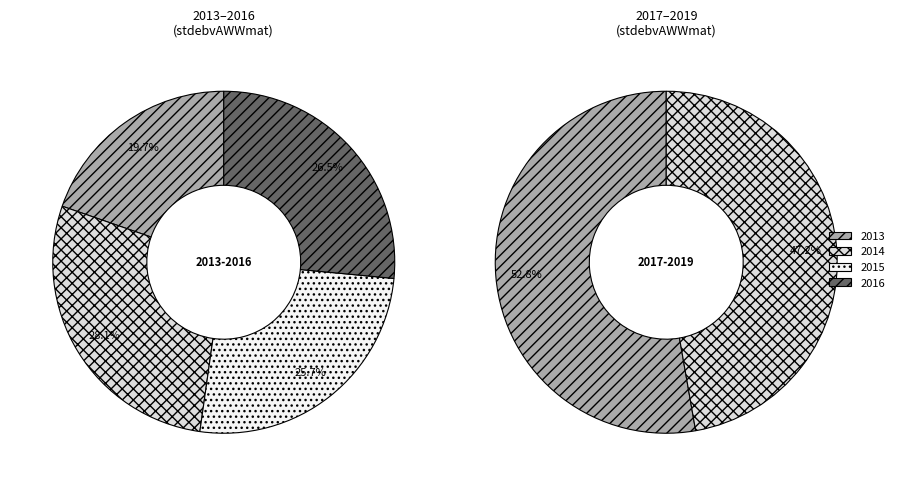

Which has a higher value, 2019 or 2013?

2019